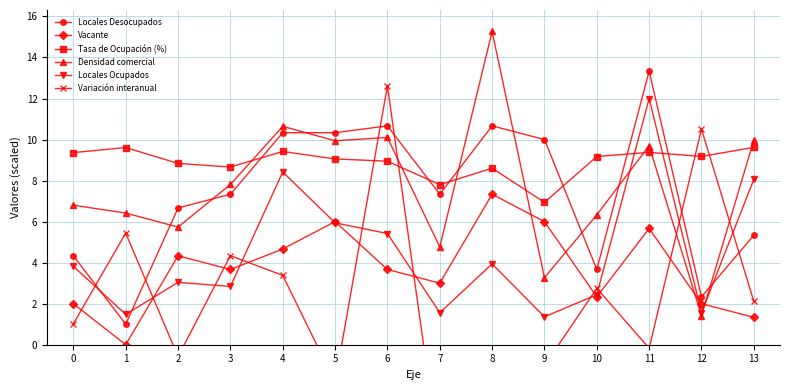

Is the value of Variación interanual at 10 greater than the value of Locales Desocupados at 11?

No